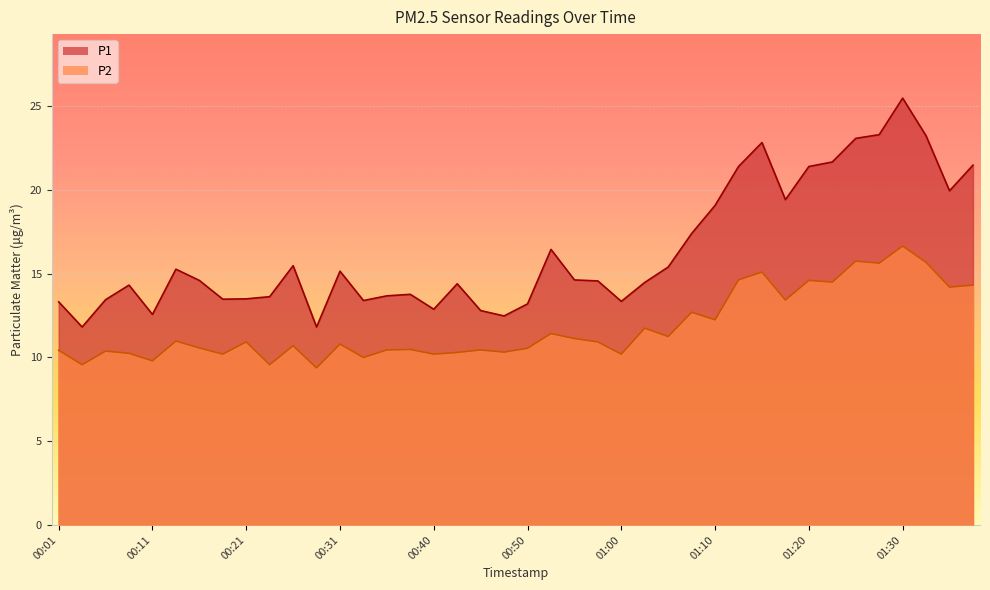

True or false: P2 and P1 intersect in this chart.

False